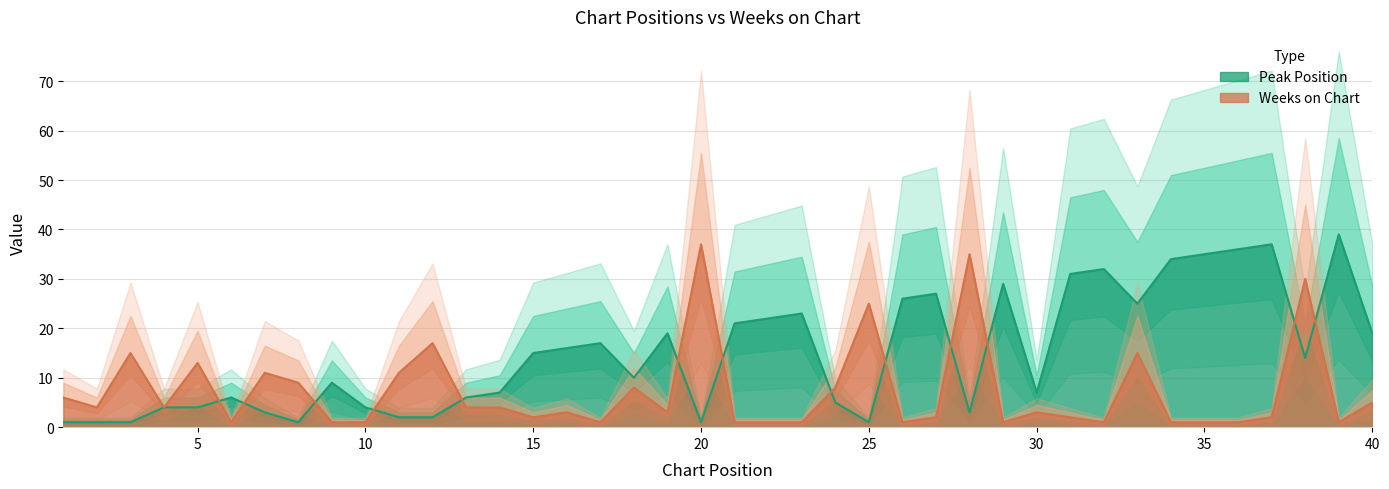

In Peak Position, how many points are higher than both neighbors (excluding endpoints)?

10